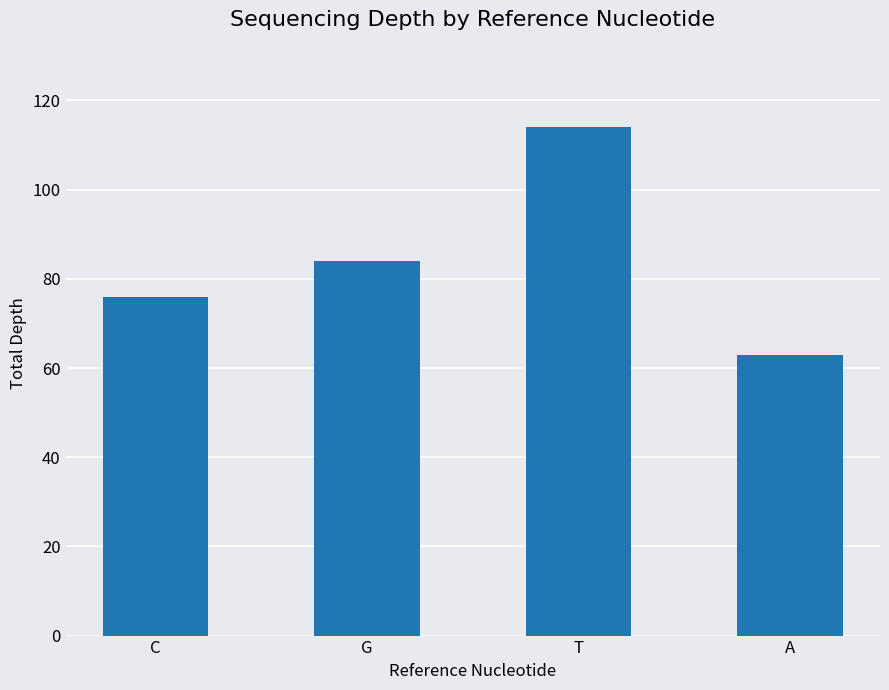

Is it true that the value at C is 76?

True